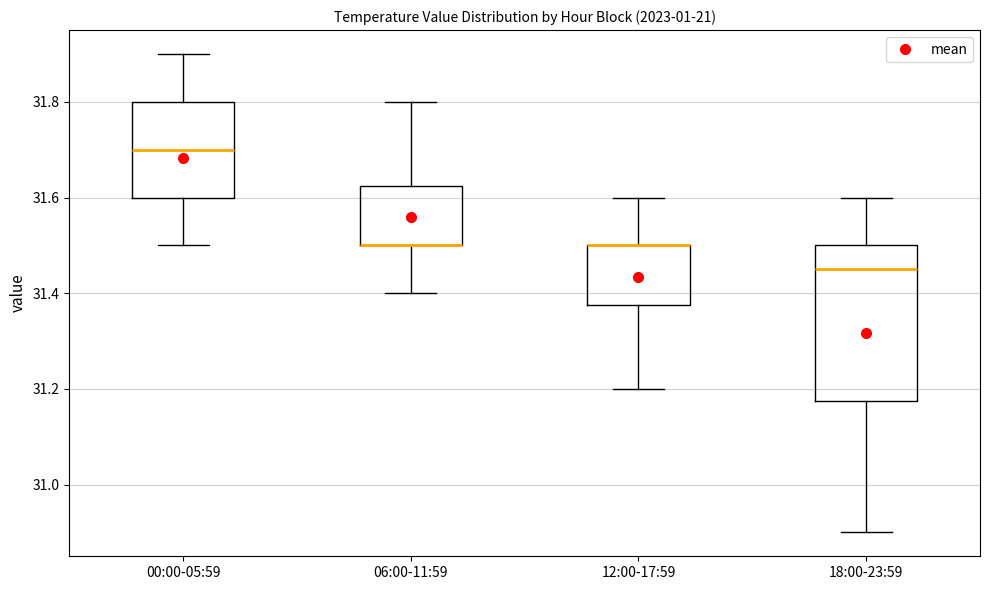

Comparing the boxes themselves (not the whiskers), which one is the tallest?

18:00-23:59